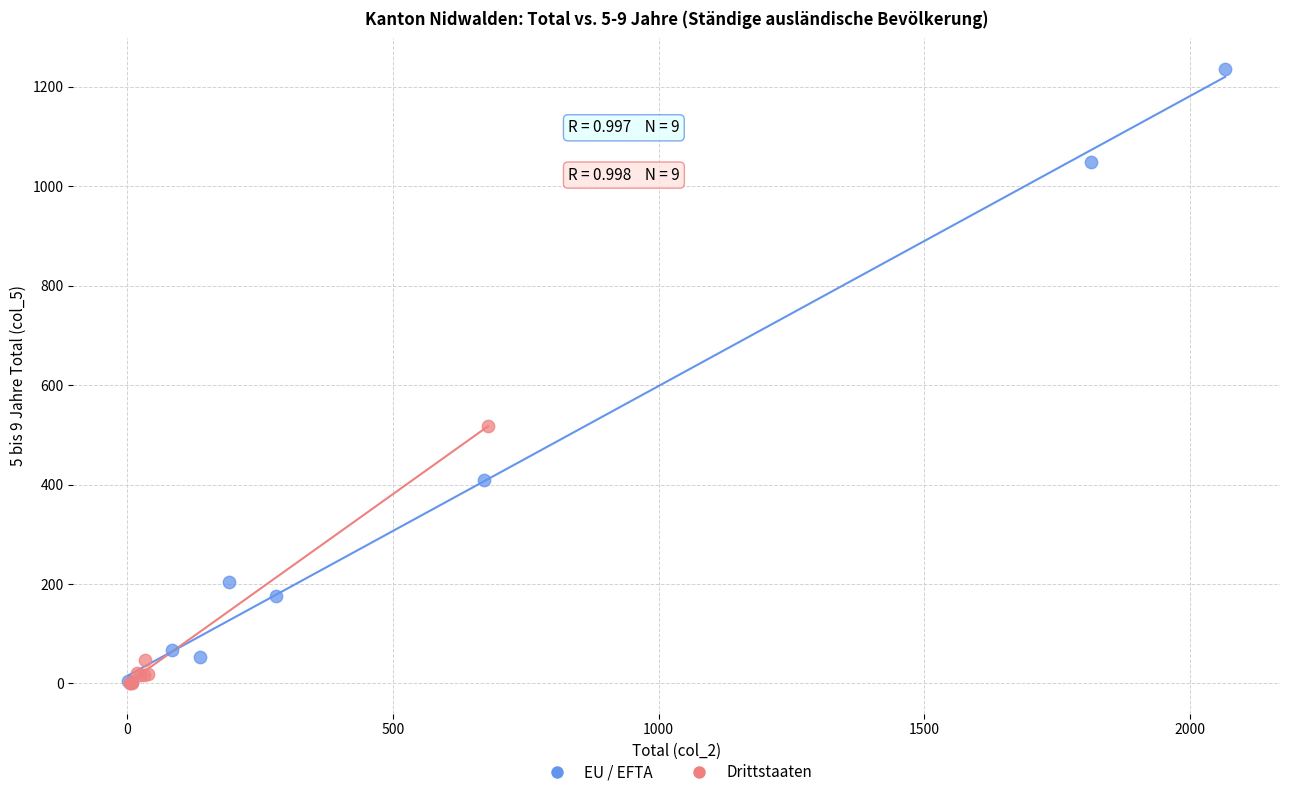

Which series has the largest Y range (max minus min)?

EU / EFTA